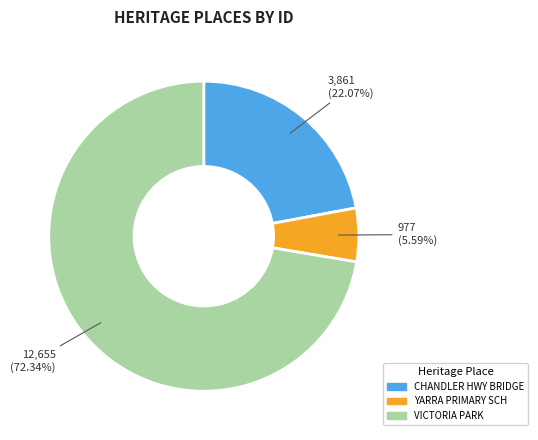

To the nearest percent, what is the average slice percentage?

33%